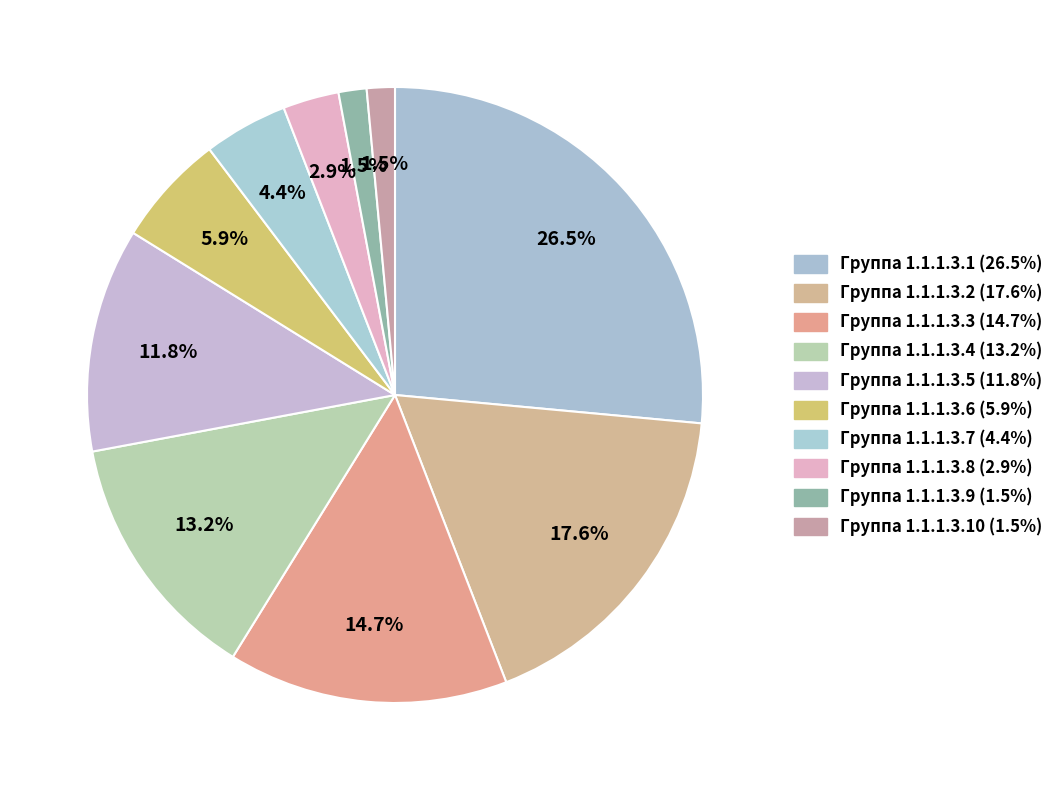

How many slices are in this pie chart?

10